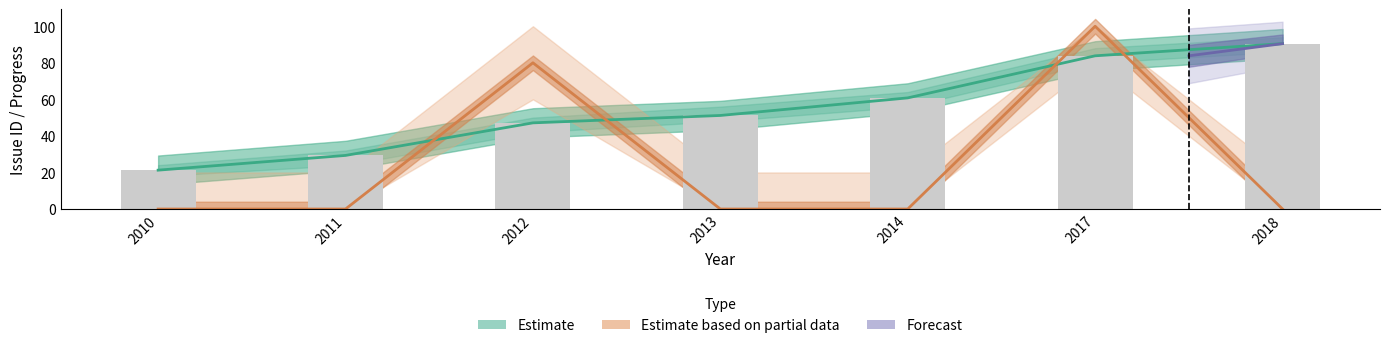

What is the total value across all series at 2010?

21.3